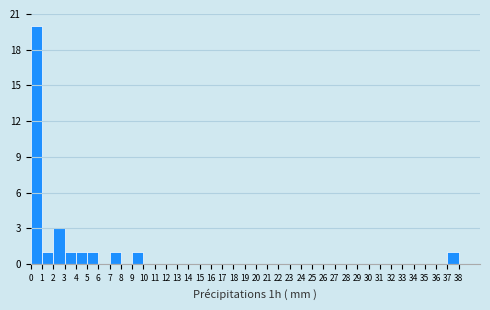

Reading left to right, list every bar in this chart as the range it spans on the x-axis followed by its height. The values are not printed on the chart, so give them approximately, as read against the axis.

0 to 1: 20
1 to 2: 1
2 to 3: 3
3 to 4: 1
4 to 5: 1
5 to 6: 1
6 to 7: 0
7 to 8: 1
8 to 9: 0
9 to 10: 1
10 to 11: 0
11 to 12: 0
12 to 13: 0
13 to 14: 0
14 to 15: 0
15 to 16: 0
16 to 17: 0
17 to 18: 0
18 to 19: 0
19 to 20: 0
20 to 21: 0
21 to 22: 0
22 to 23: 0
23 to 24: 0
24 to 25: 0
25 to 26: 0
26 to 27: 0
27 to 28: 0
28 to 29: 0
29 to 30: 0
30 to 31: 0
31 to 32: 0
32 to 33: 0
33 to 34: 0
34 to 35: 0
35 to 36: 0
36 to 37: 0
37 to 38: 1